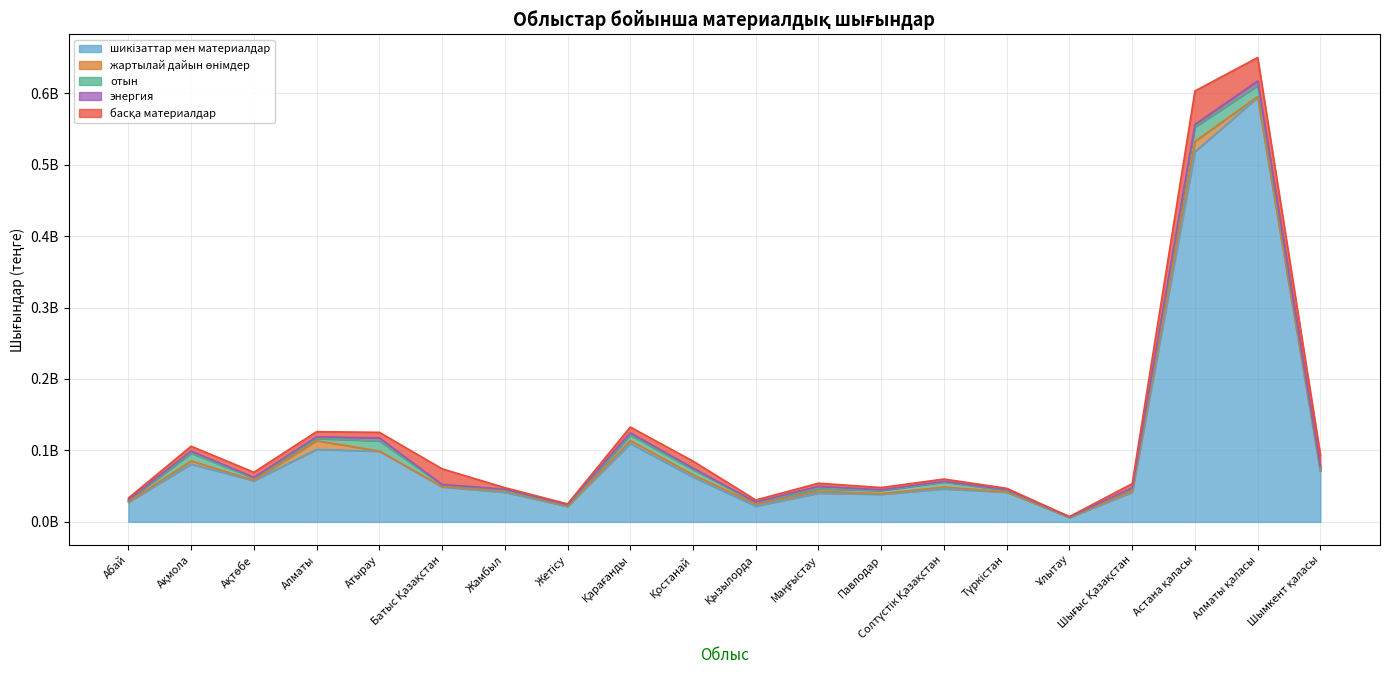

Does the chart display data point markers on the line(s)?

No